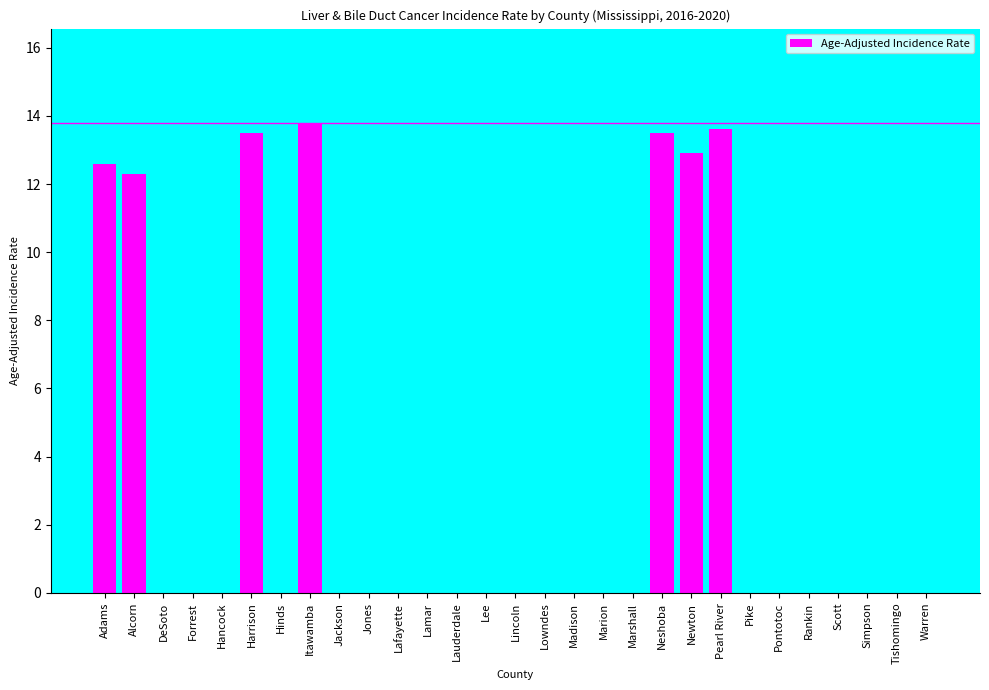

How many distinct data groups are displayed?

1